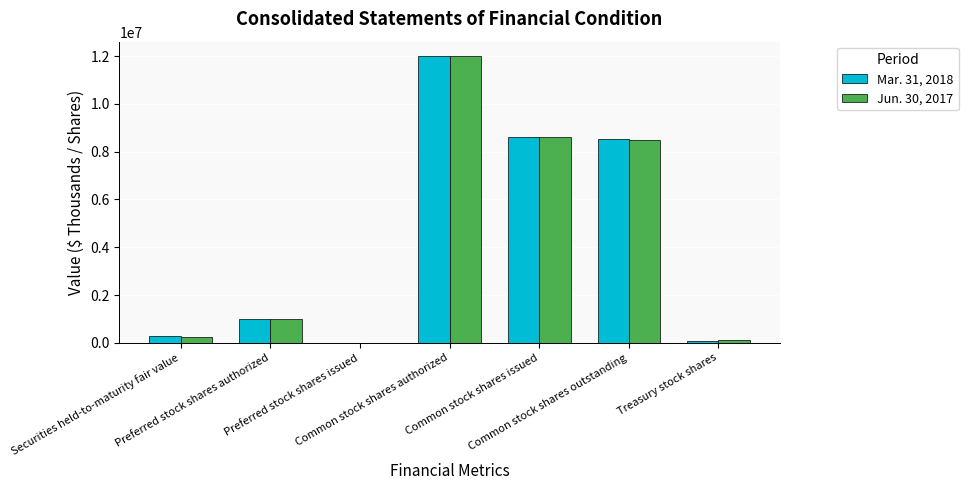

Reading left to right, what are all the values shown in this chart?

Mar. 31, 2018: 277799	1000000	0	12000000	8611340	8526614	84726
Jun. 30, 2017: 228452	1000000	0	12000000	8611340	8502614	108726